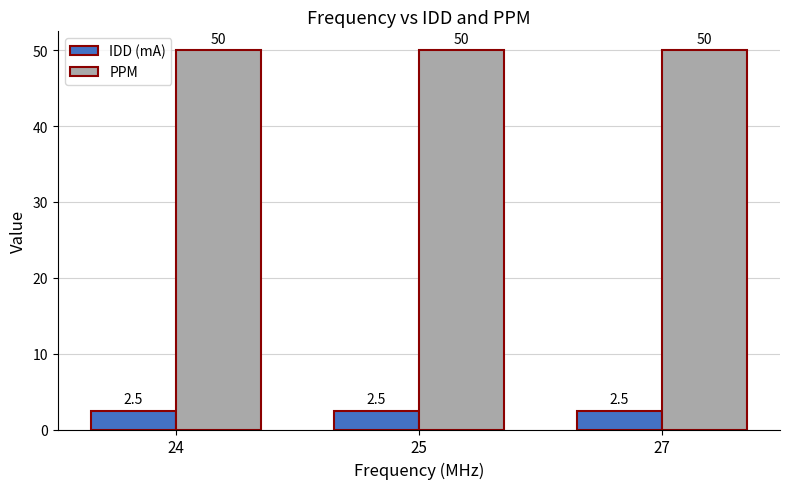

What is the total value across all series at 27?

52.5